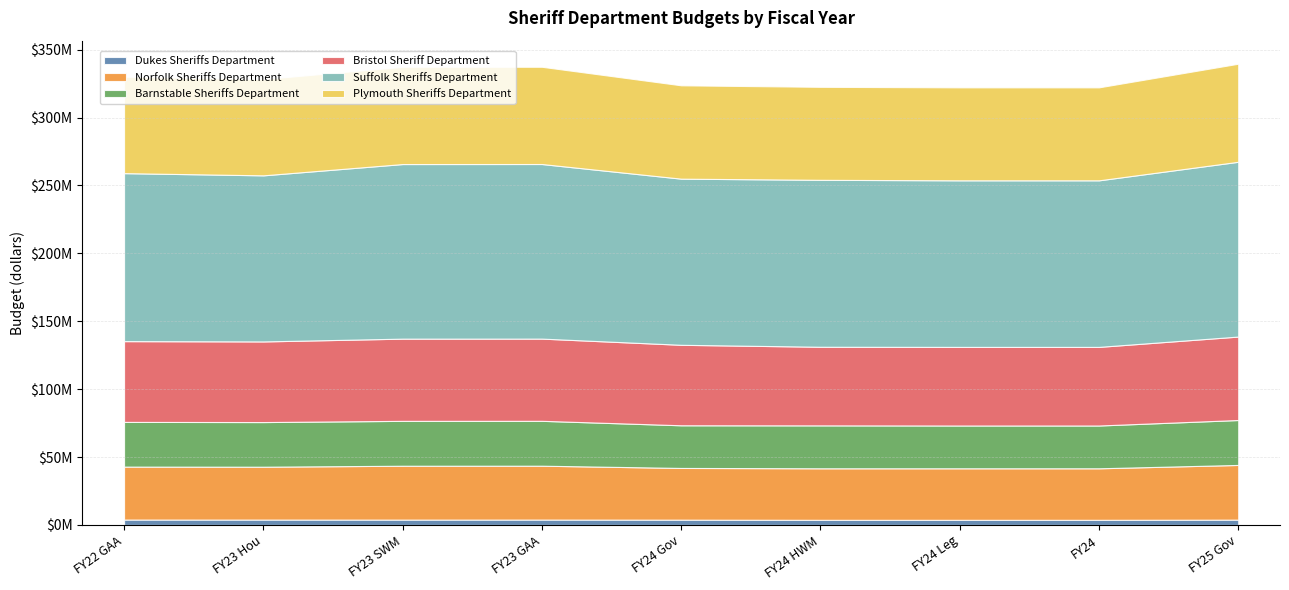

True or false: Suffolk Sheriffs Department and Barnstable Sheriffs Department intersect in this chart.

False